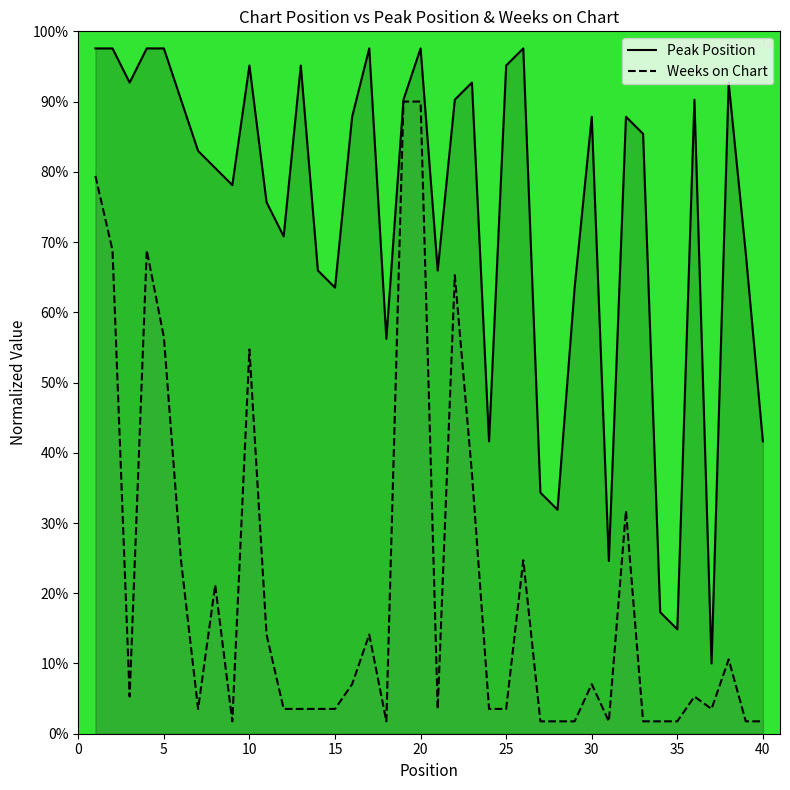

How many lines are shown in the chart?

2